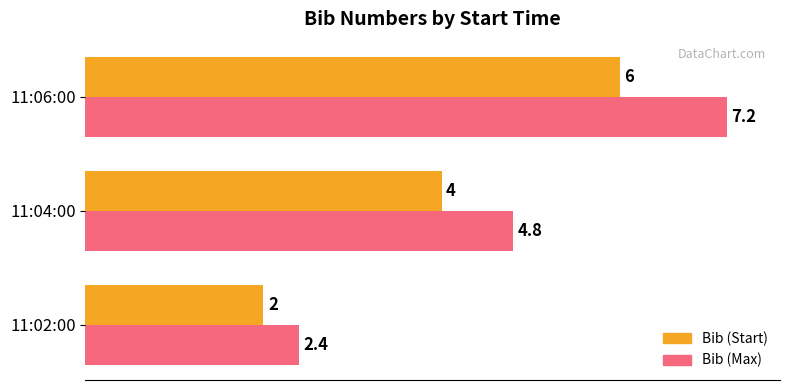

What is the difference between the maximum and minimum values in the Bib (Start) series?

4.0